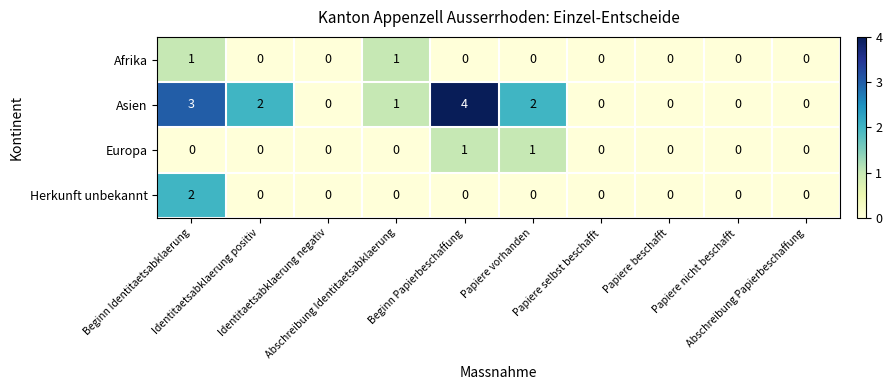

Which series has the largest total across all categories?

Asien